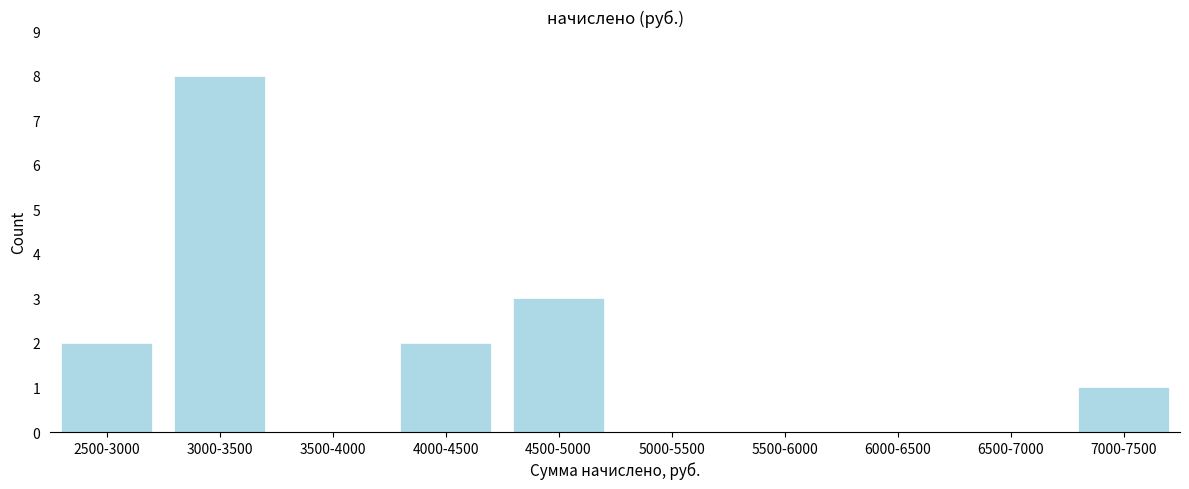

Reading left to right, transcribe all the data shown in this chart.

2500-3000=2	3000-3500=8	3500-4000=0	4000-4500=2	4500-5000=3	5000-5500=0	5500-6000=0	6000-6500=0	6500-7000=0	7000-7500=1